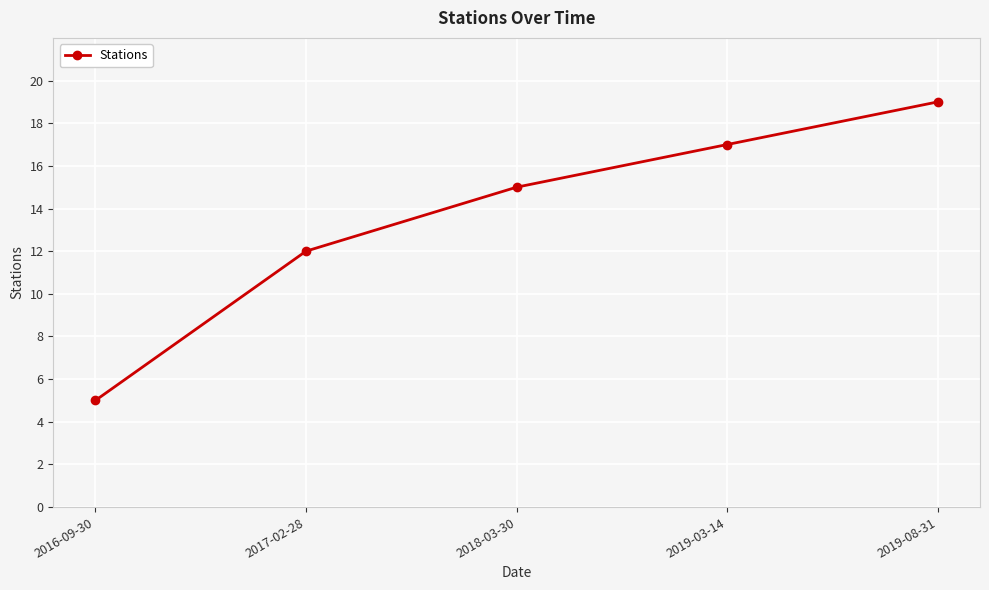

Reading left to right, extract all data points from this chart.

5	12	15	17	19